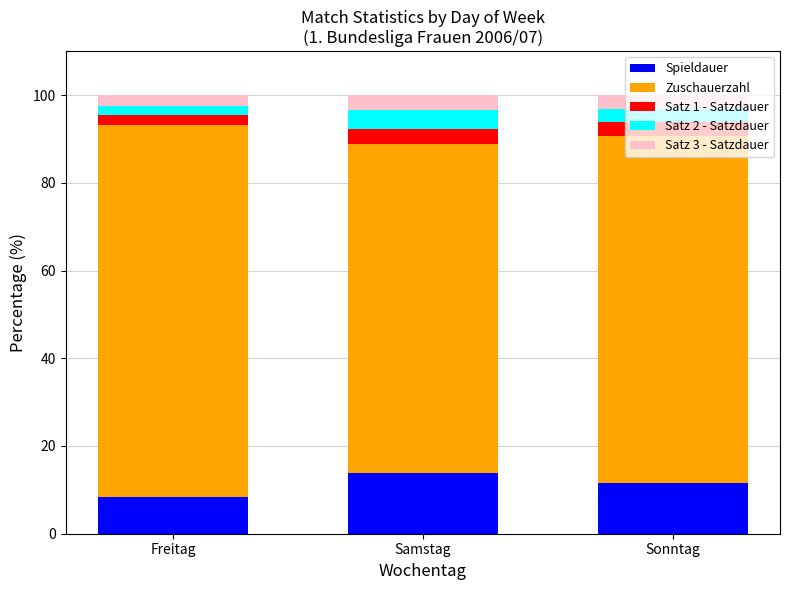

What is the sum of the Spieldauer values at Samstag and Sonntag?

25.4